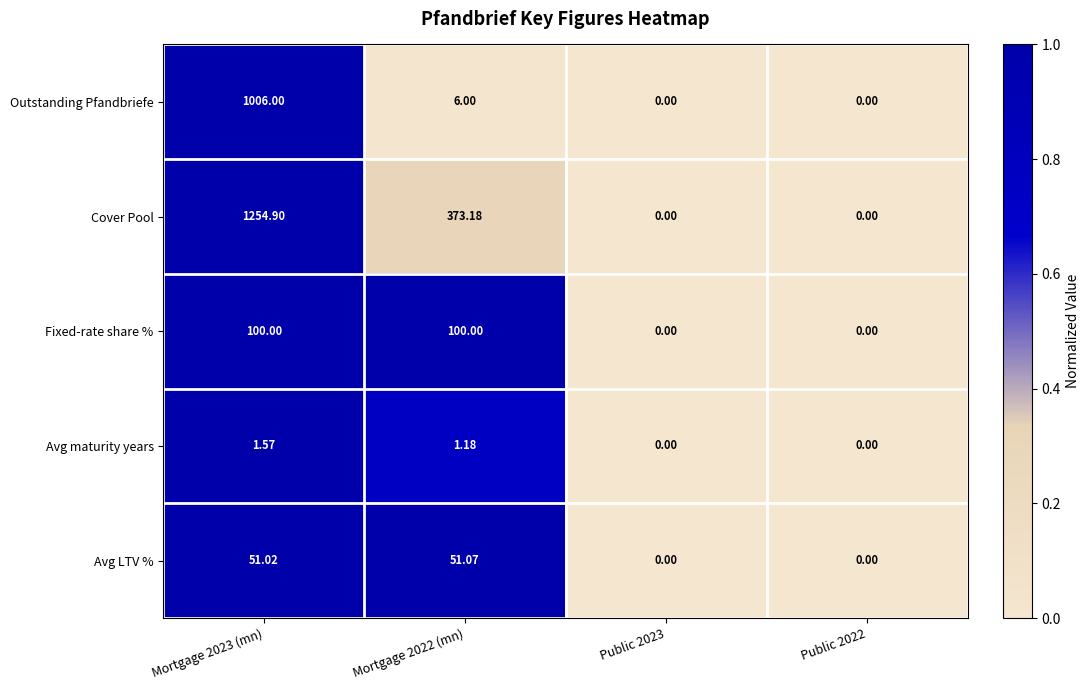

List the series in order of their peak value, lowest first.

Avg maturity years, Avg LTV %, Fixed-rate share %, Outstanding Pfandbriefe, Cover Pool